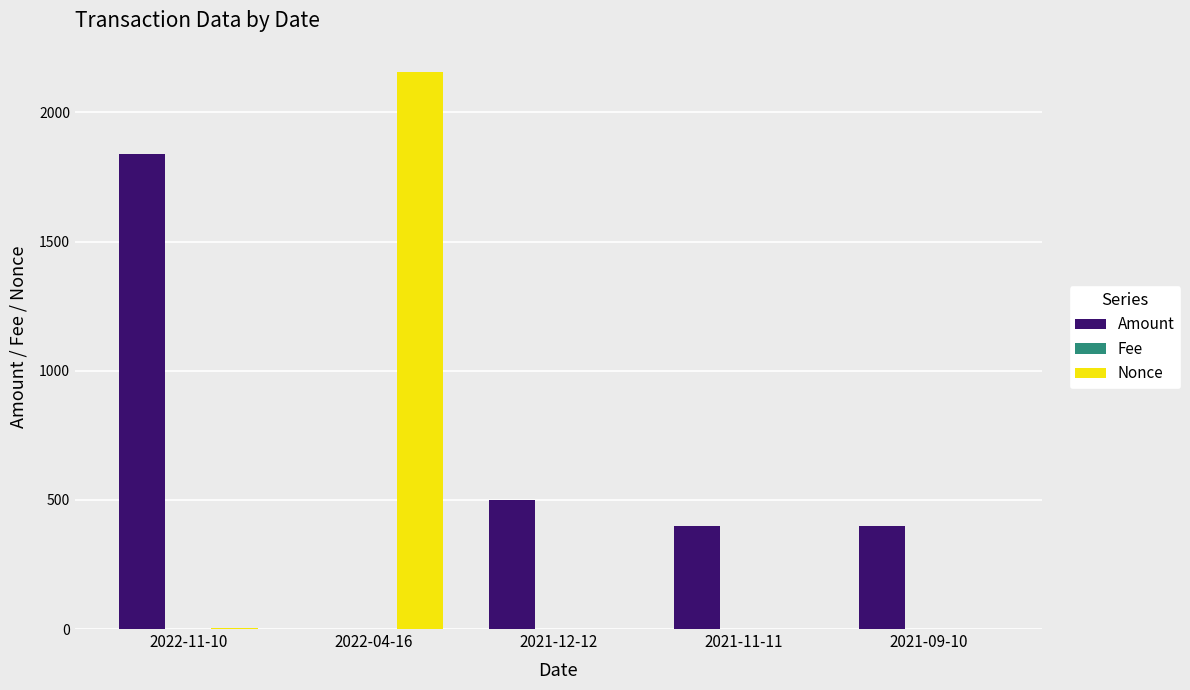

Are the bars horizontal?

No